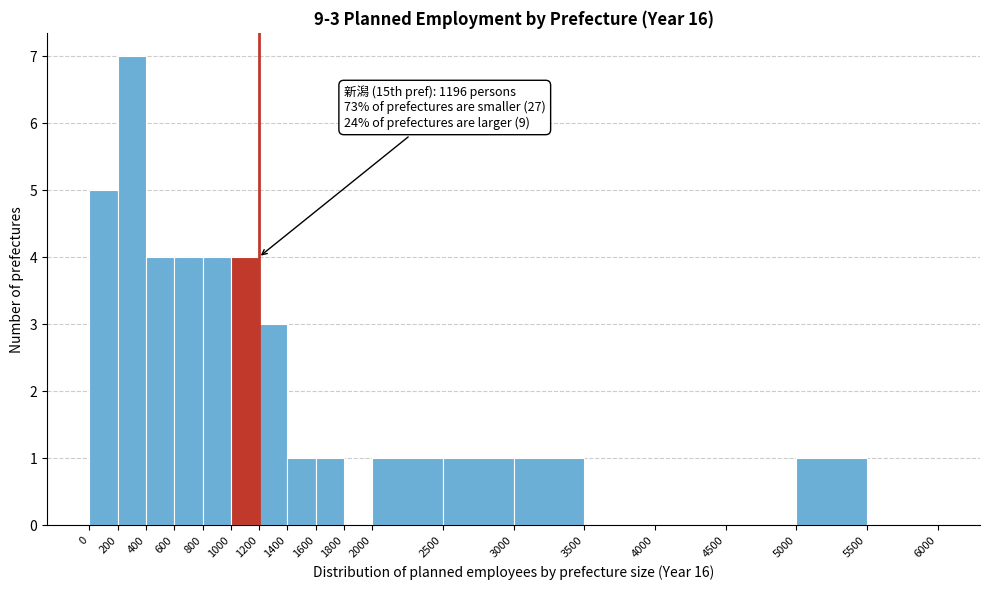

Over which range of the x-axis is the bar tallest?

200 to 400